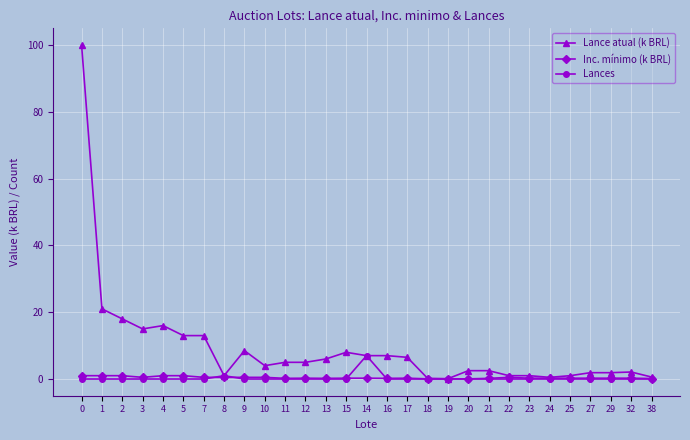

Count the number of data series in this chart.

3